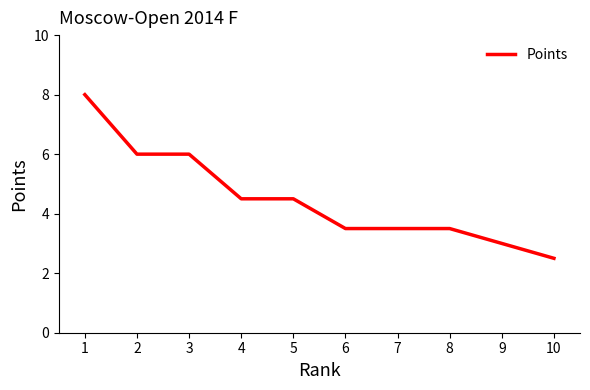

What is the difference between the maximum and minimum values?

5.5